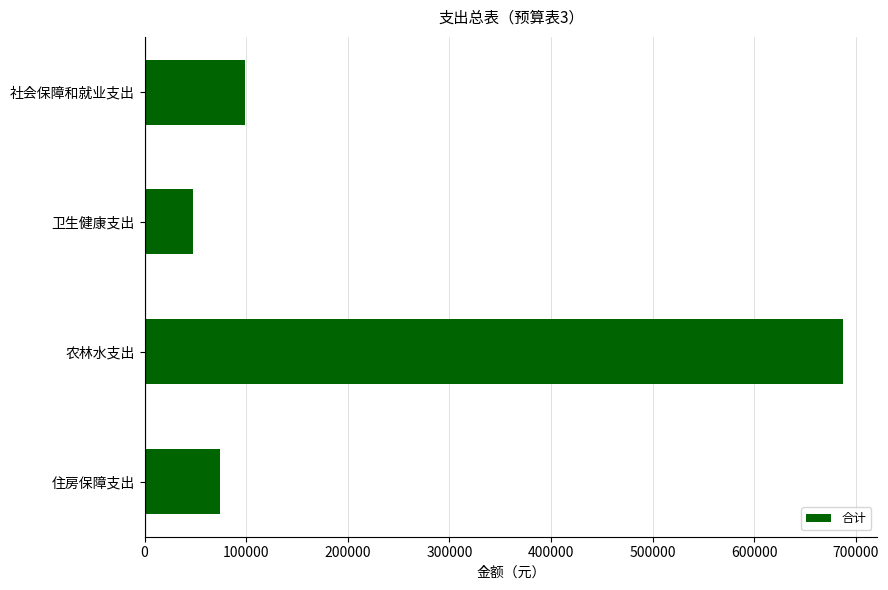

List the labels in order of value, largest first.

农林水支出, 社会保障和就业支出, 住房保障支出, 卫生健康支出